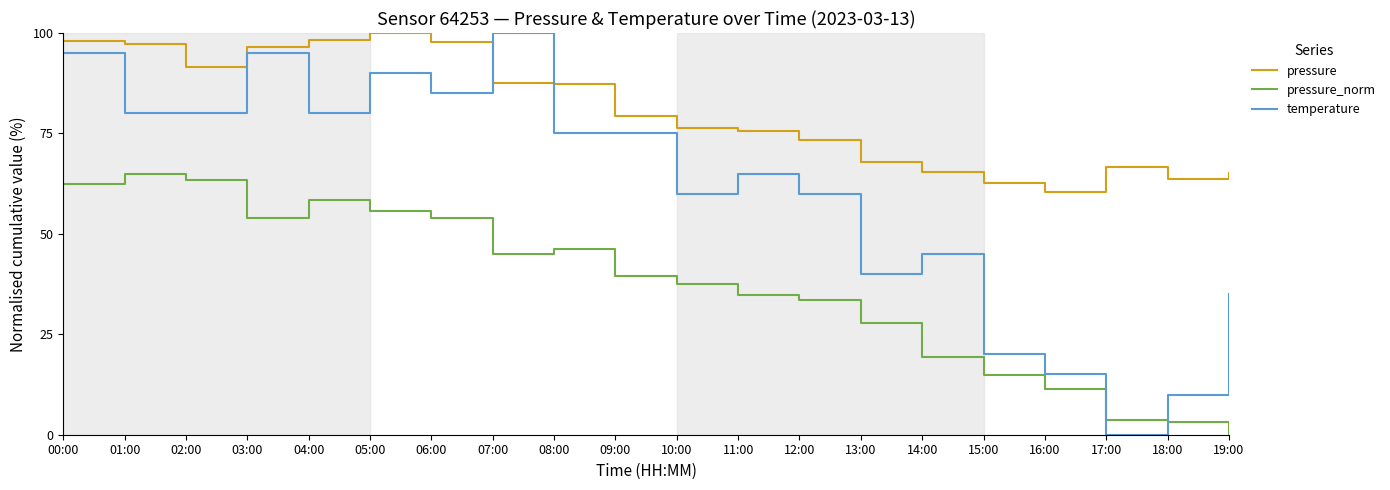

At which category is the sum across all series the highest?

00:00